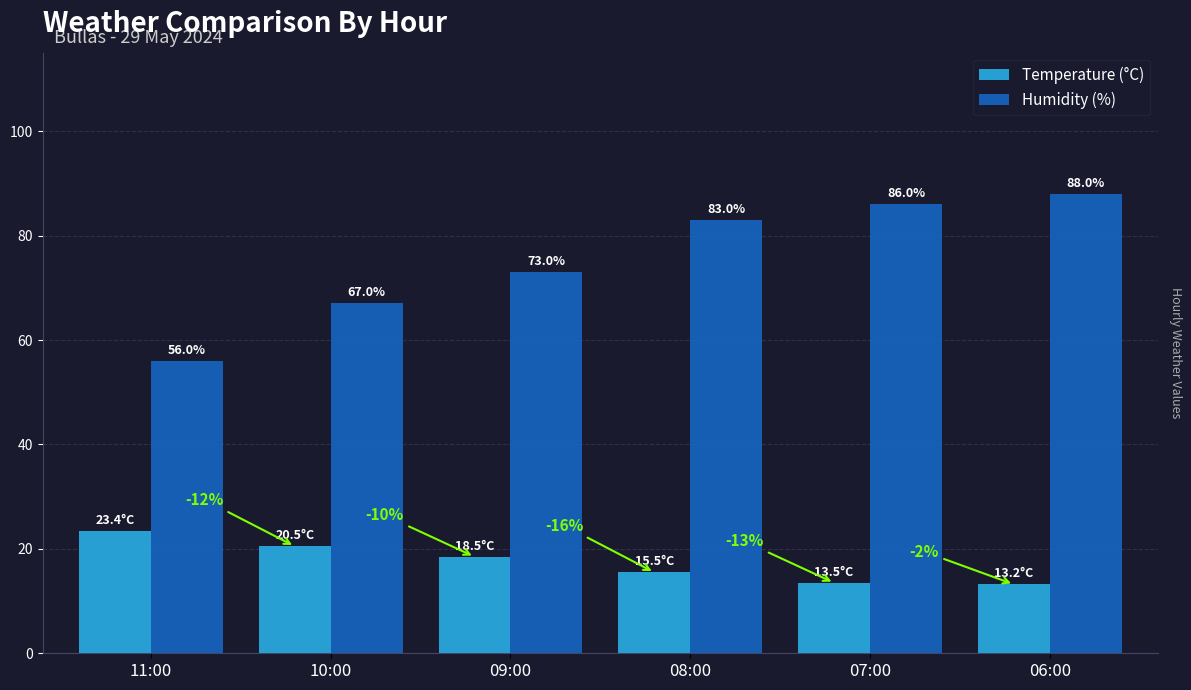

What is the value of the Humidity (%) bar at the 6th from the left?

88.0